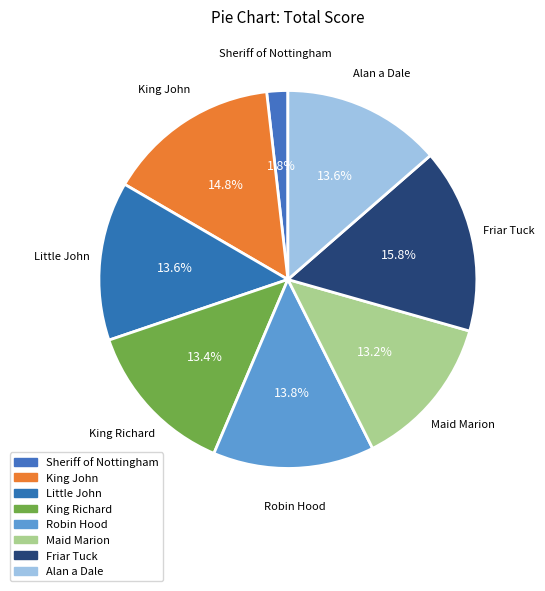

Which slice is the smallest?

Sheriff of Nottingham